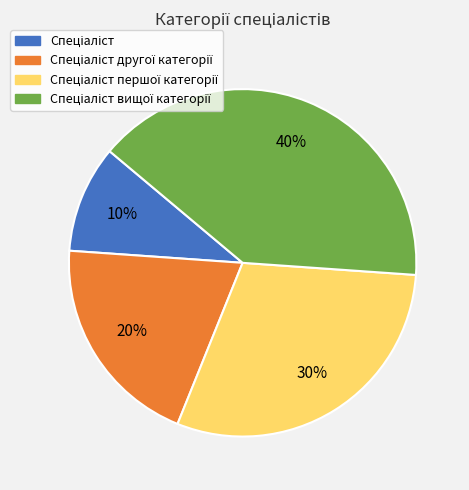

To the nearest percent, what is the difference between the largest and smallest slice percentages?

30%